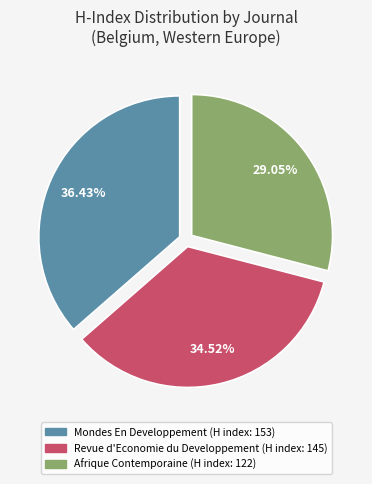

Is there any slice that represents more than half of the pie?

No